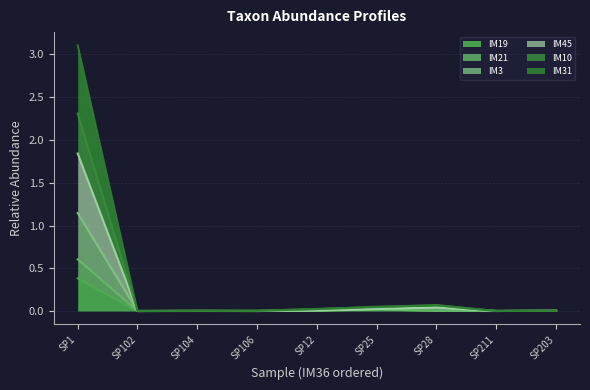

True or false: IM31 and IM45 intersect in this chart.

False